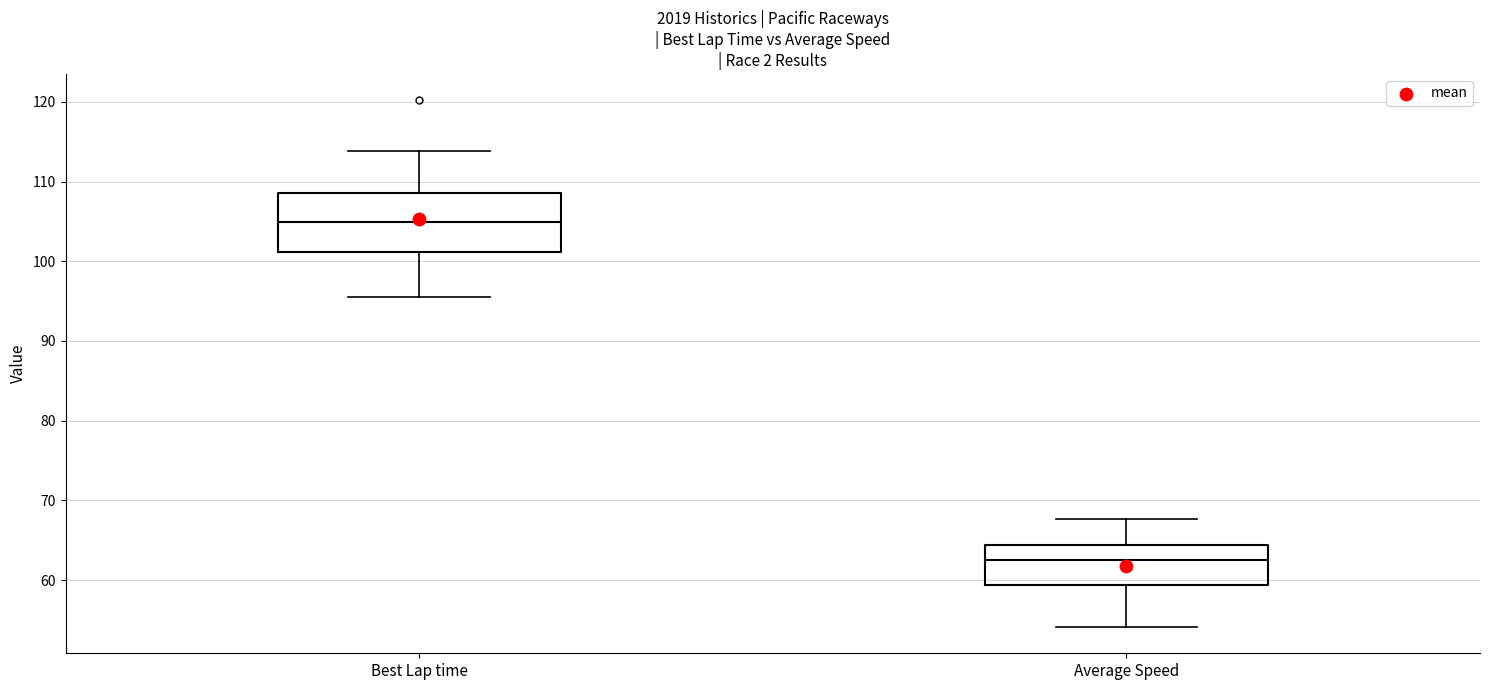

Comparing the boxes themselves (not the whiskers), which one is the tallest?

Best Lap time